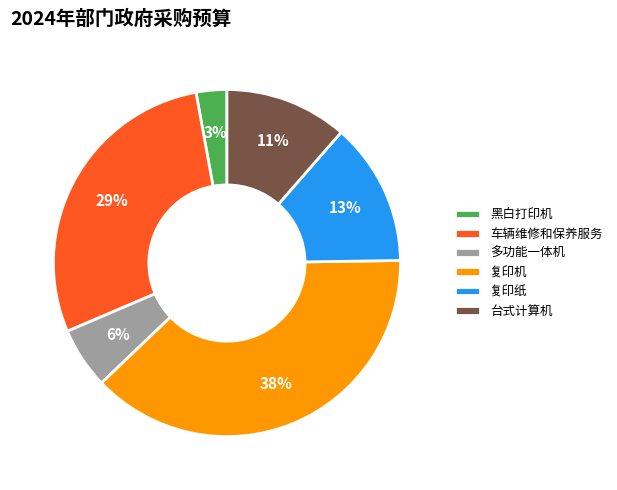

Is it true that 台式计算机 is 22% of the pie?

False